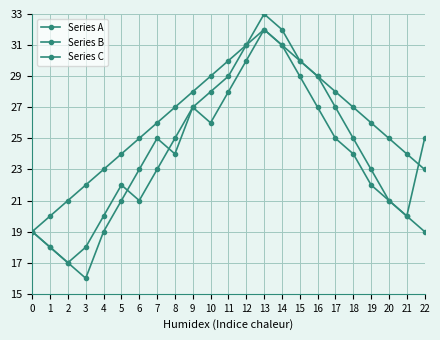

How many times do Series A and Series C cross each other?

2